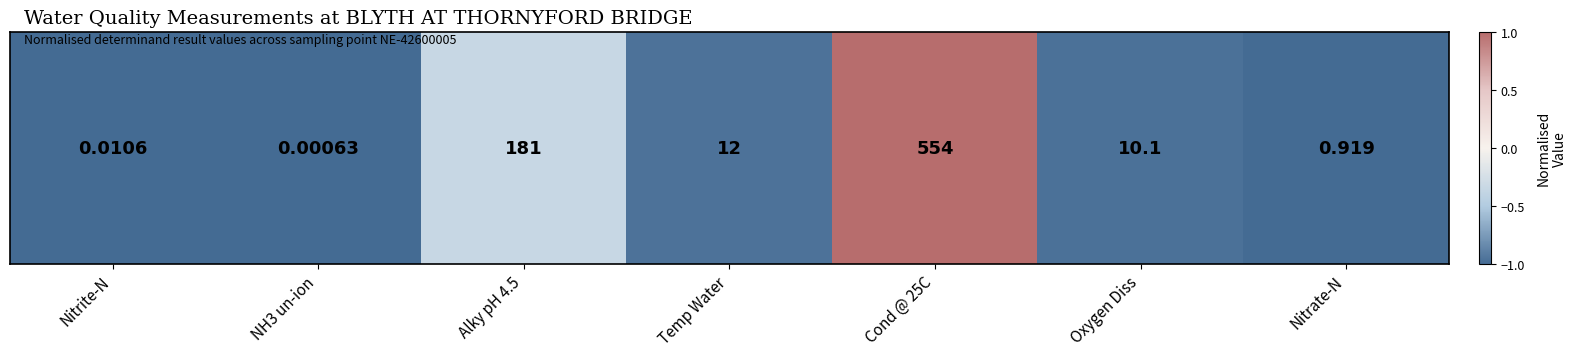

At which label does the data first exceed 0?

Cond @ 25C